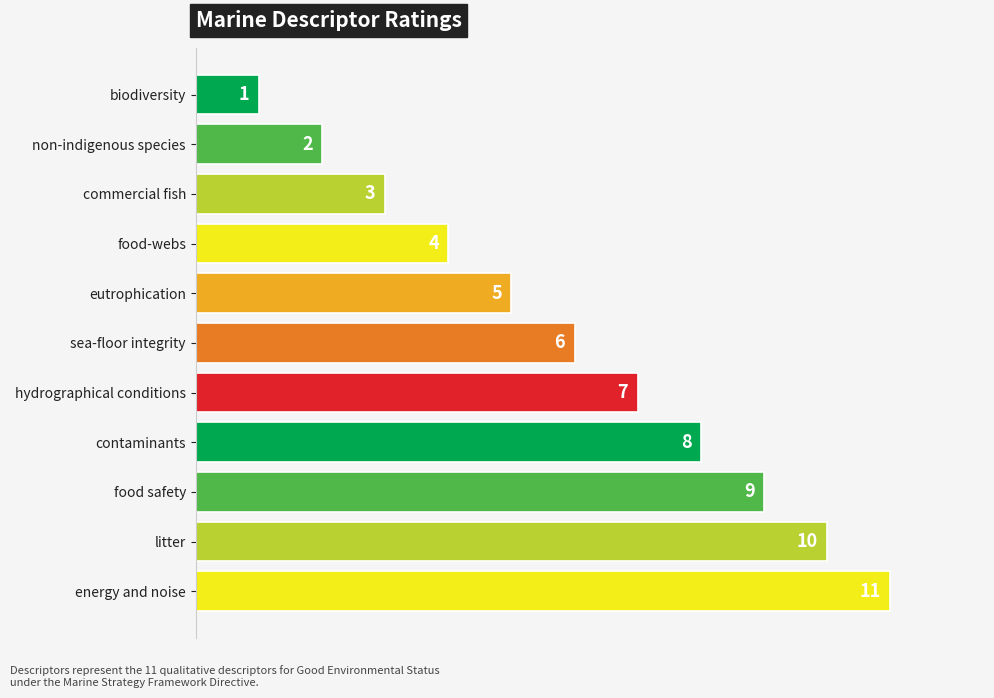

The chart shows a value of 2 at non-indigenous species. True or false?

True